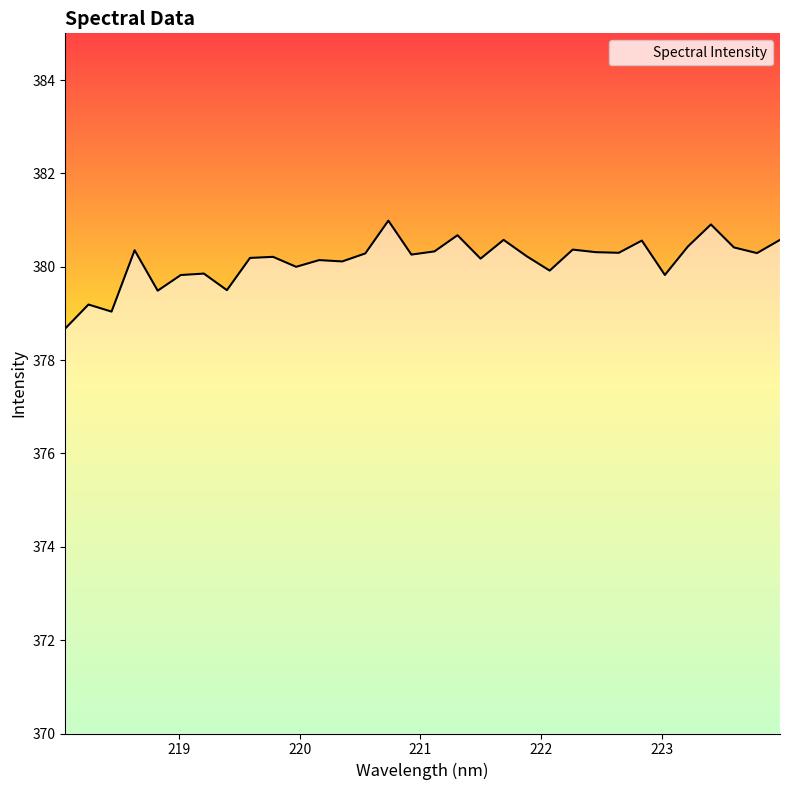

True or false: the data has more than 0 interior local peaks.

True